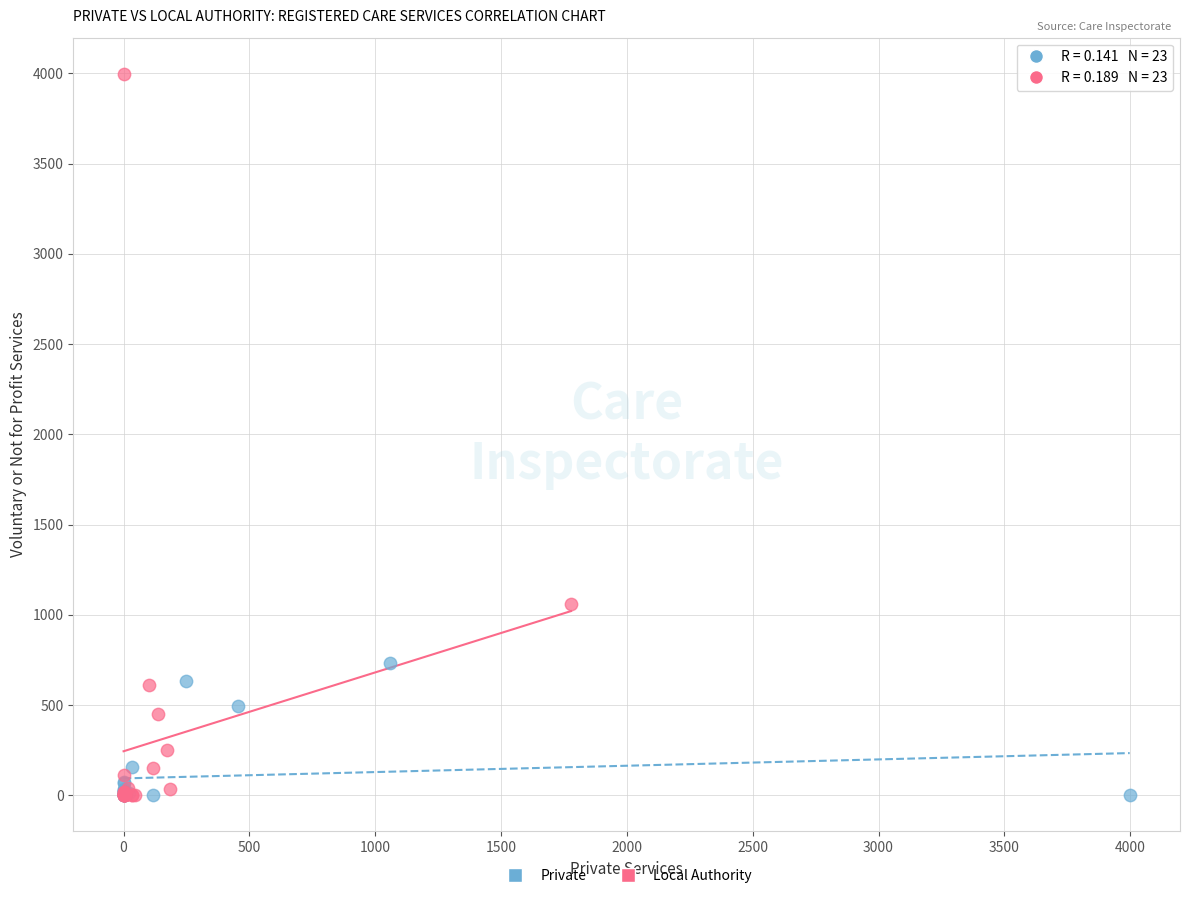

Which series reaches the maximum Y coordinate?

Local Authority